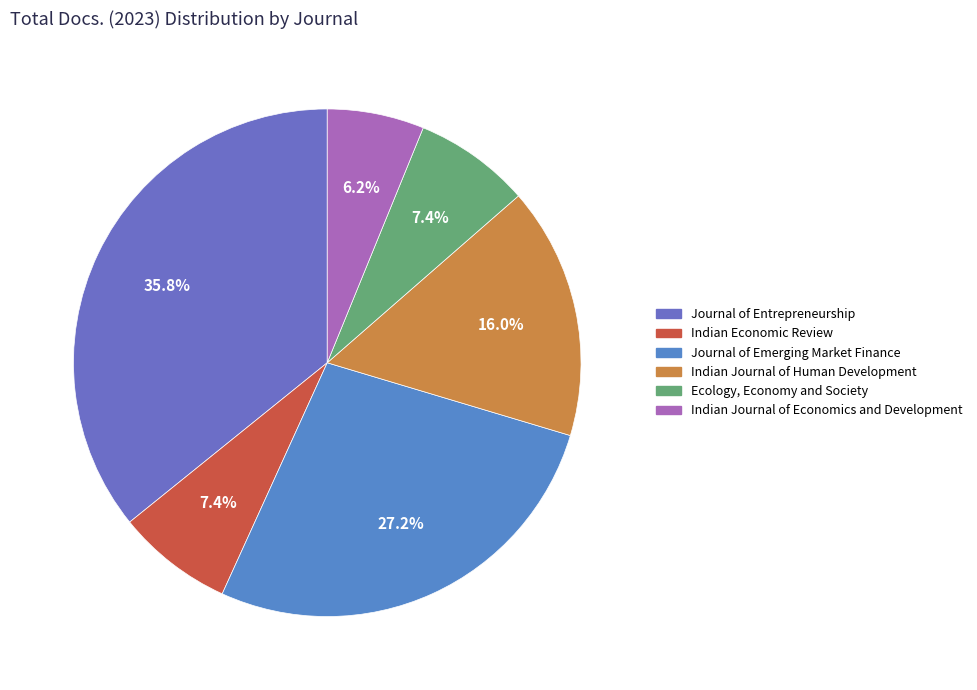

Do Ecology, Economy and Society and Journal of Emerging Market Finance together represent more than half of the pie?

No